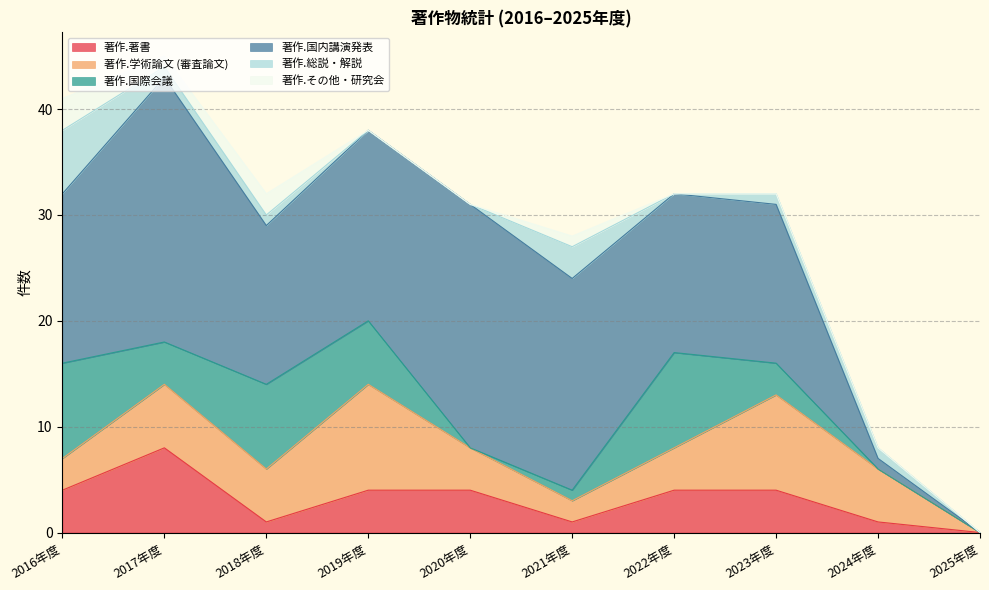

What is the label of the 5th point from the right?

2021年度